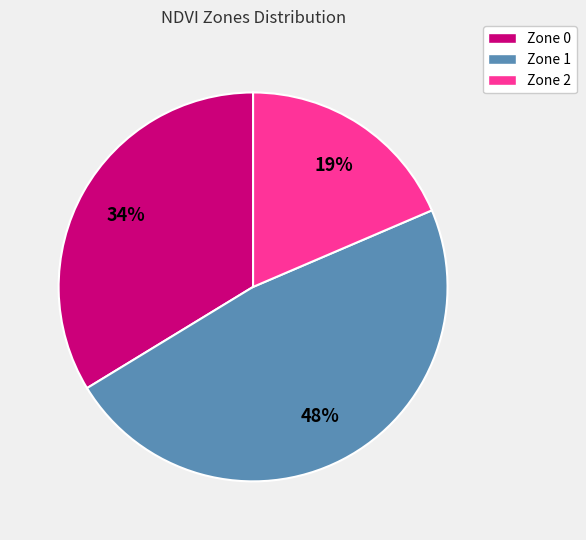

Between Zone 1 and Zone 0, which is larger?

Zone 1